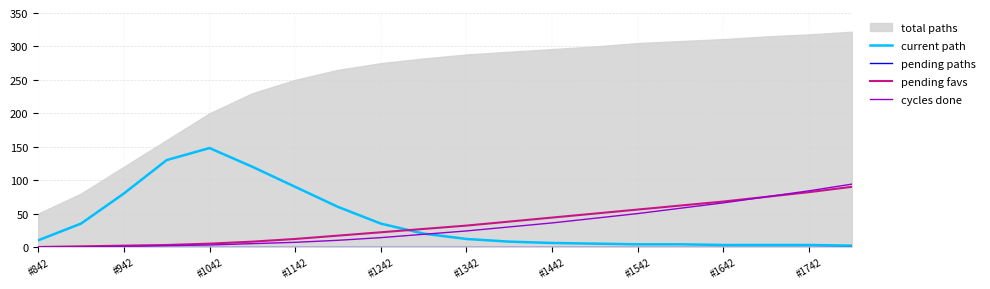

What is the maximum value for pending favs?

90